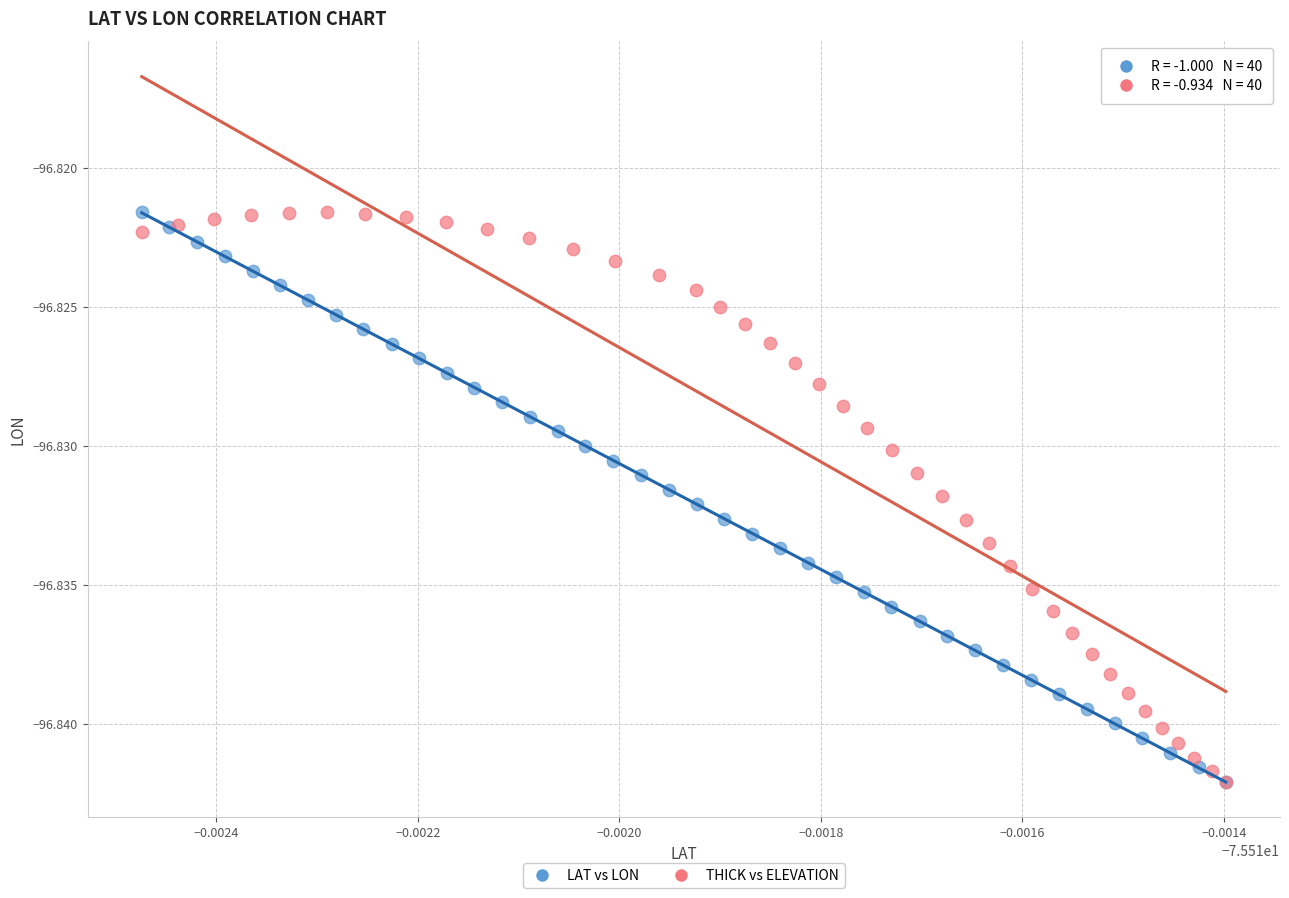

What are all the series names shown in the legend?

LAT vs LON, THICK vs ELEVATION